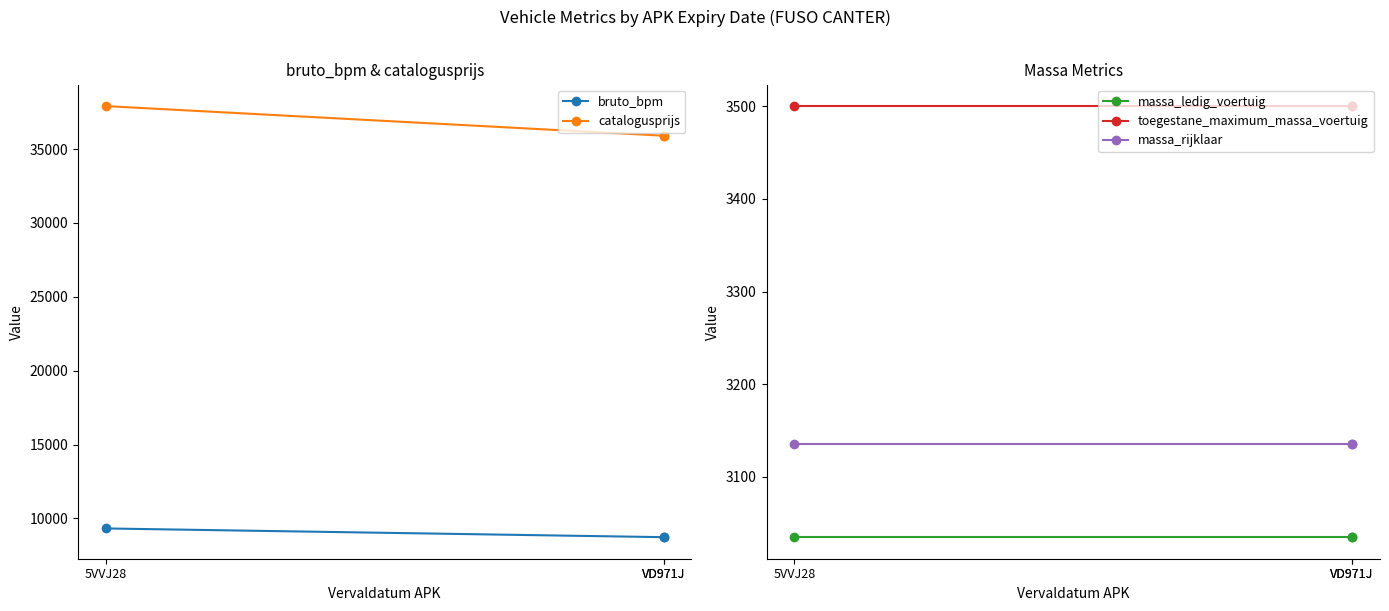

What are all the series names shown in the legend?

bruto_bpm, catalogusprijs, massa_ledig_voertuig, toegestane_maximum_massa_voertuig, massa_rijklaar